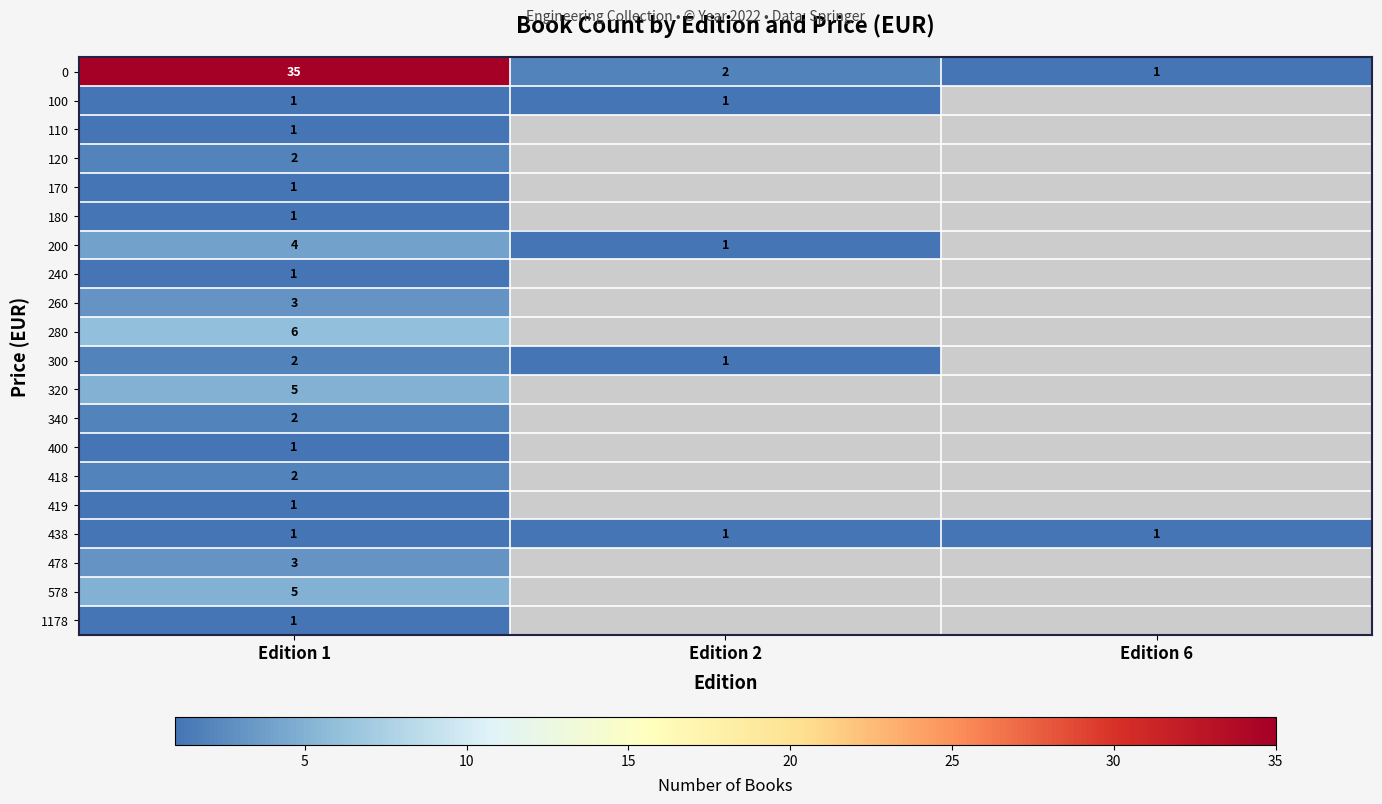

Is it true that 110 equals 1 at Edition 1?

True